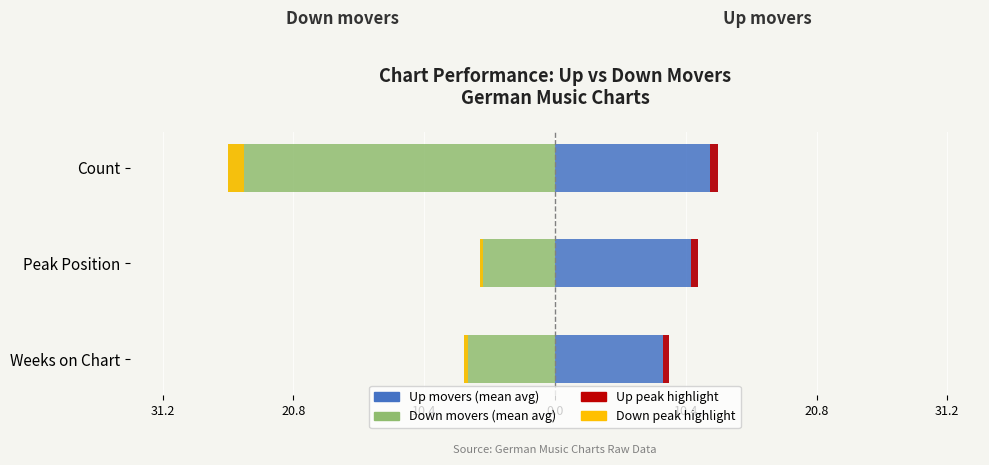

How many groups of bars are there?

3